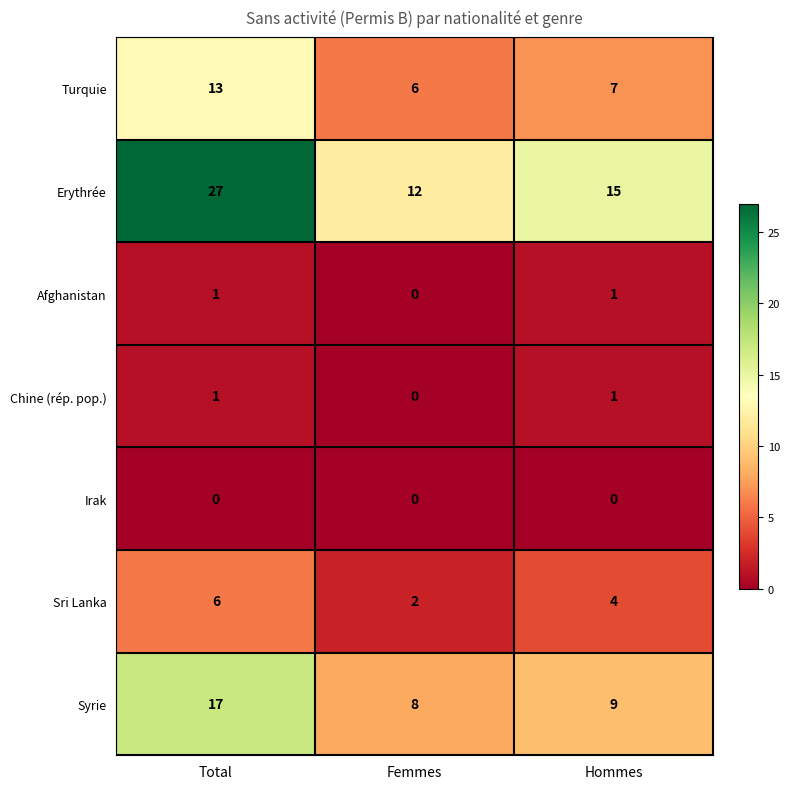

At which label does Erythrée reach its peak?

Total